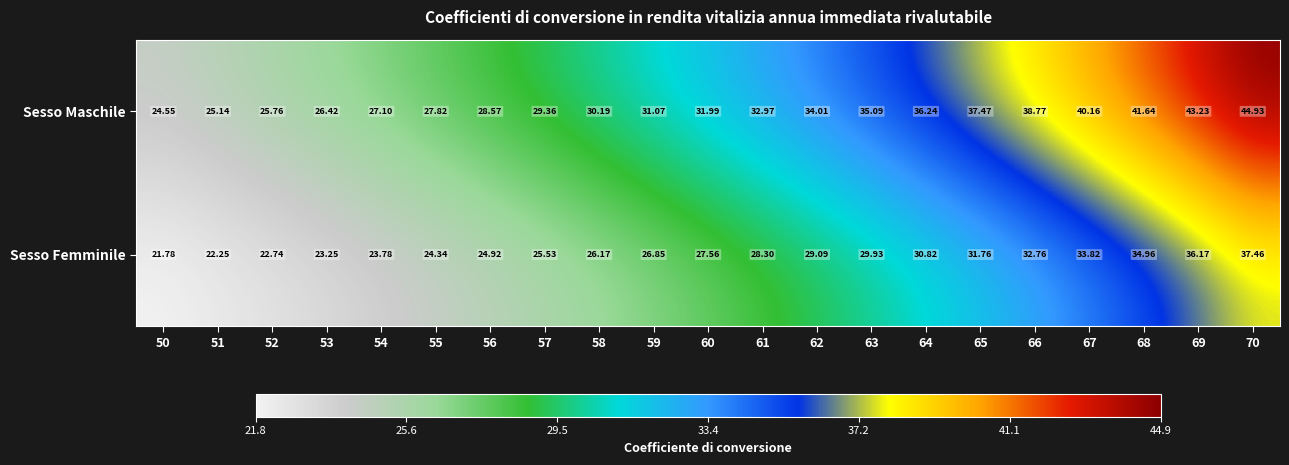

Is the value of Sesso Maschile at 62 greater than the value of Sesso Femminile at 59?

Yes